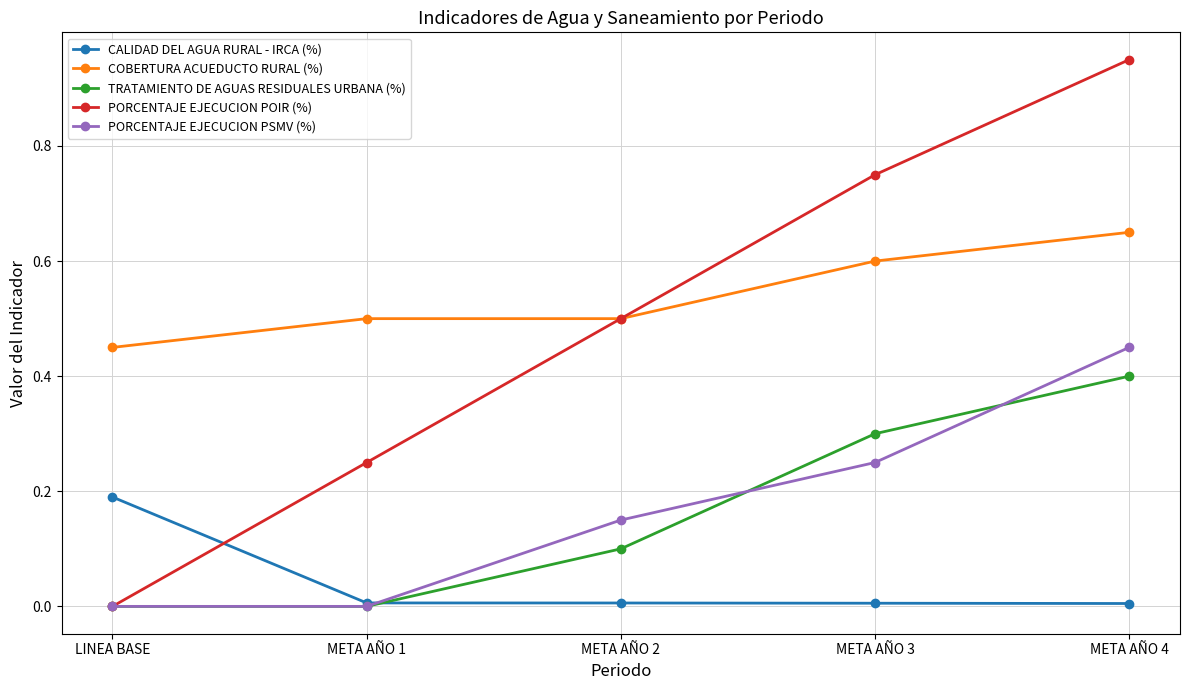

How many lines are shown in the chart?

5